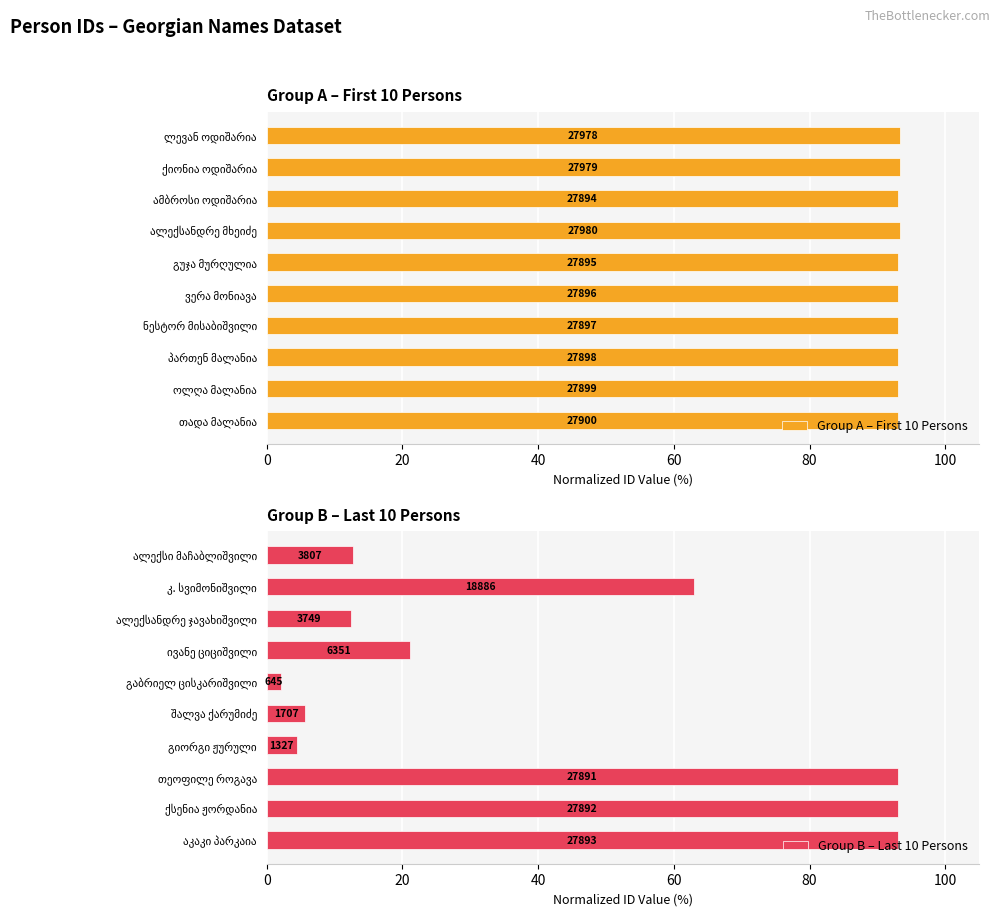

What are all the series names shown in the legend?

Group A – First 10 Persons, Group B – Last 10 Persons